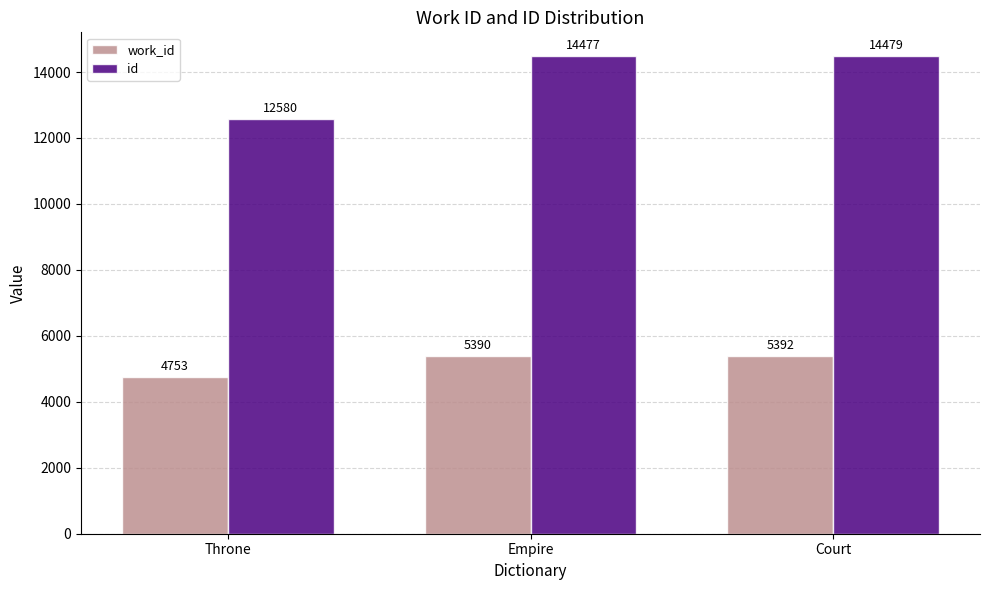

At which category is the sum across all series the highest?

Court